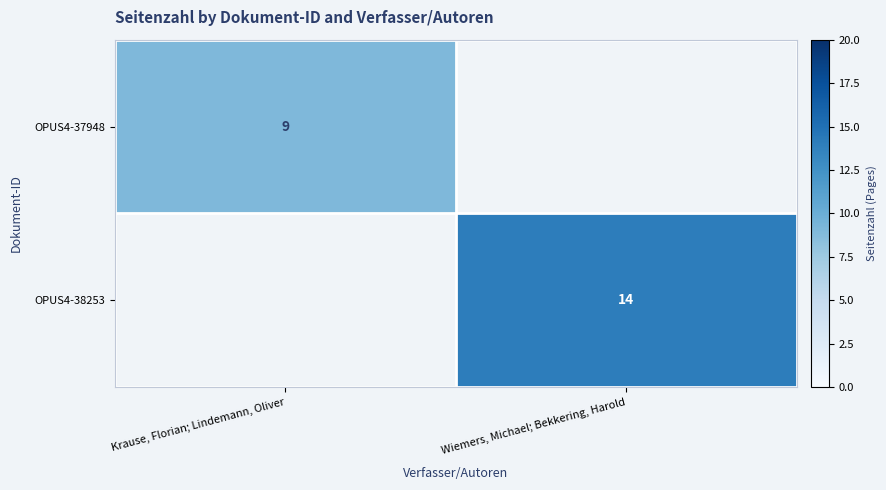

What is the greatest value displayed?

14.0